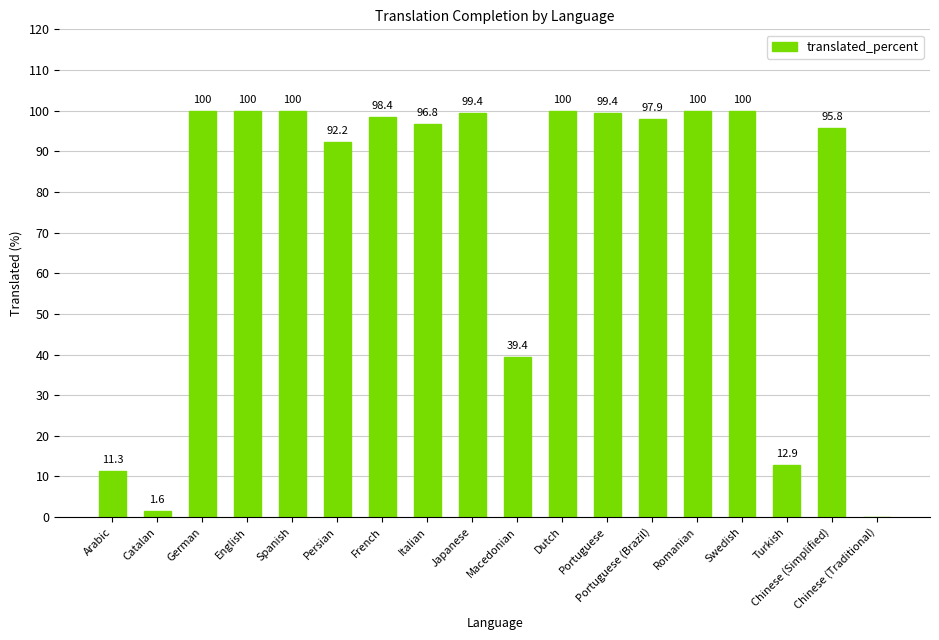

What is the change in value from Dutch to Portuguese?

-0.6